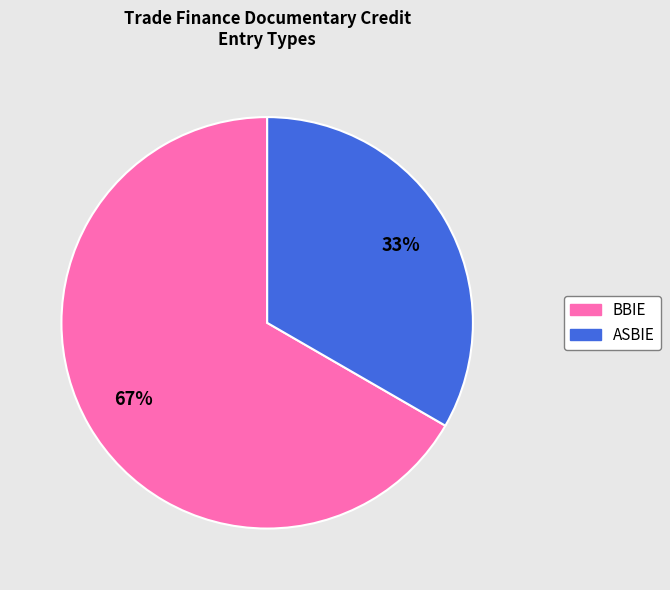

To the nearest percent, what is the combined percentage of ASBIE and BBIE?

100%